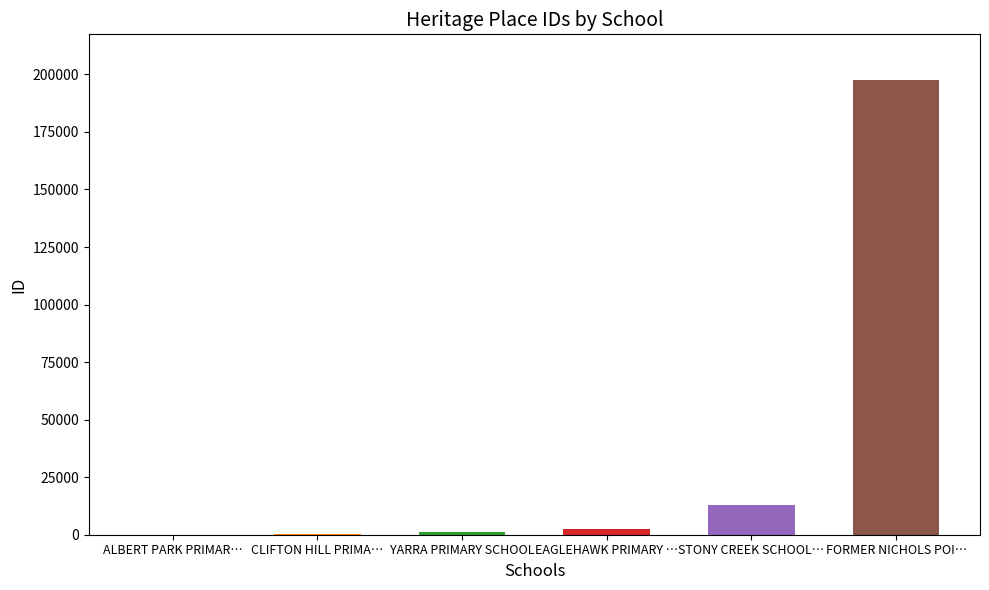

Where does the data first go above 2482?

STONY CREEK SCHOOL RESERVE